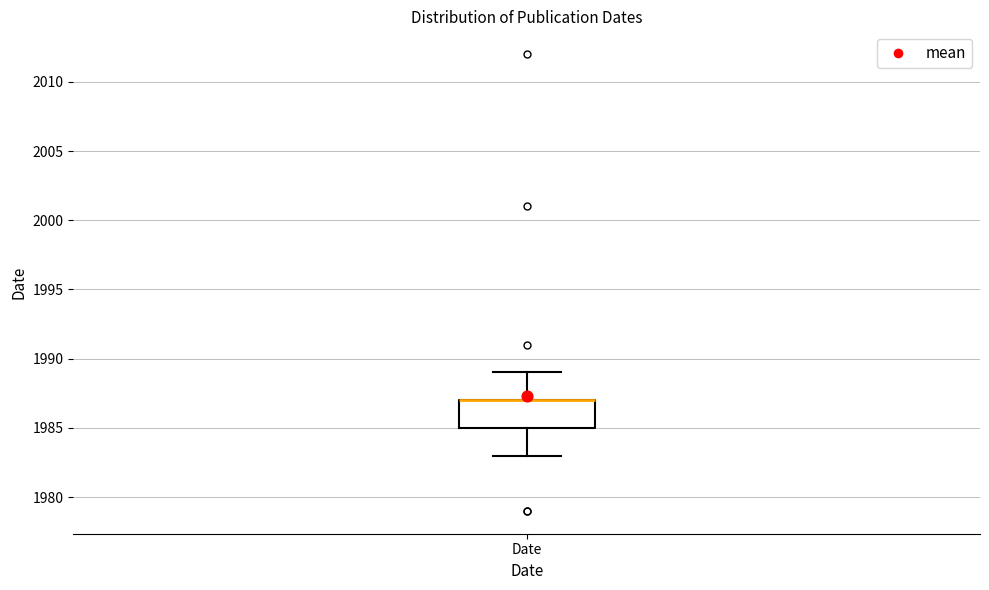

Where is the lower edge of the box for Date on the y-axis? The values are not printed on the chart, so give them approximately, as read against the axis.

1985